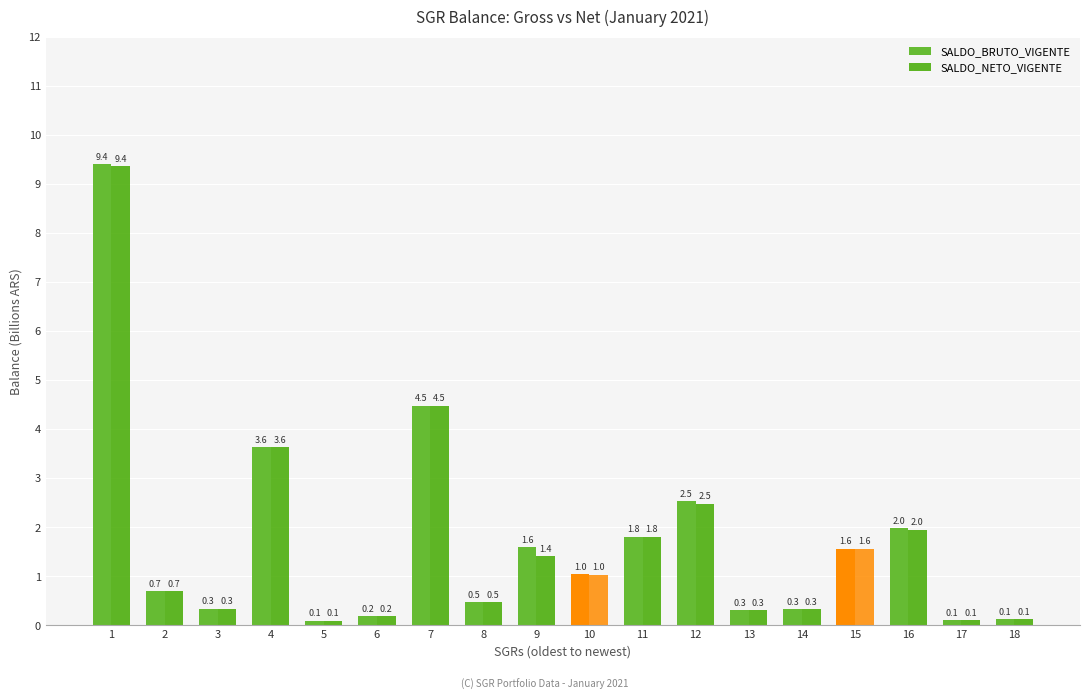

Reading left to right, what are all the values shown in this chart?

SALDO_BRUTO_VIGENTE: 9.4	0.7	0.3	3.6	0.1	0.2	4.5	0.5	1.6	1.0	1.8	2.5	0.3	0.3	1.6	2.0	0.1	0.1
SALDO_NETO_VIGENTE: 9.4	0.7	0.3	3.6	0.1	0.2	4.5	0.5	1.4	1.0	1.8	2.5	0.3	0.3	1.6	2.0	0.1	0.1